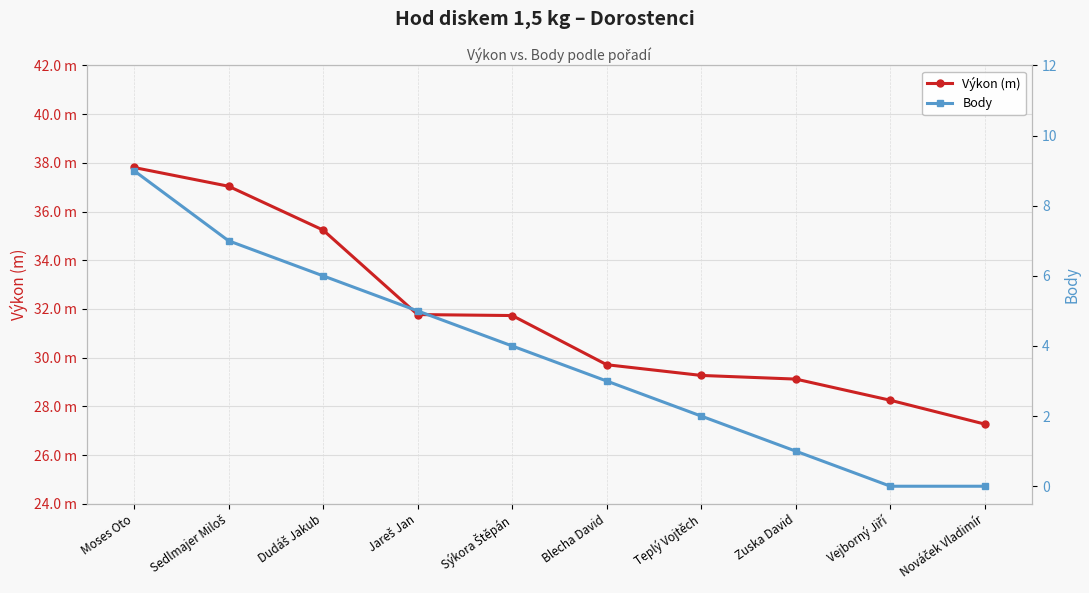

Where is Body nearest to the value 4?

Sýkora Štěpán